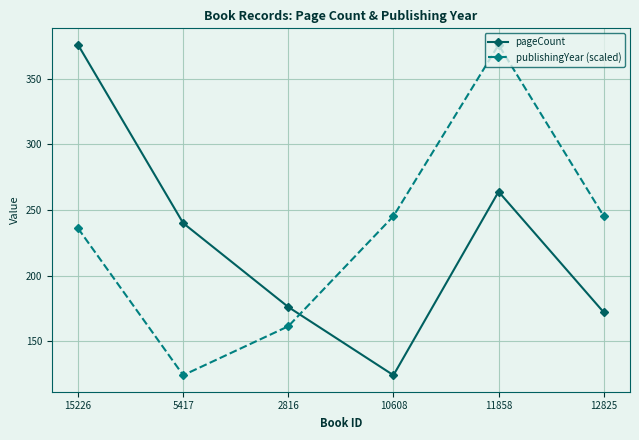

What position from the right is 5417?

5